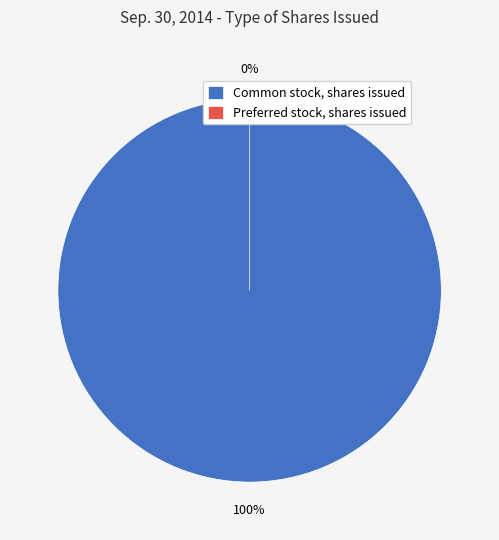

The Preferred stock, shares issued slice represents 0% of the pie. True or false?

True